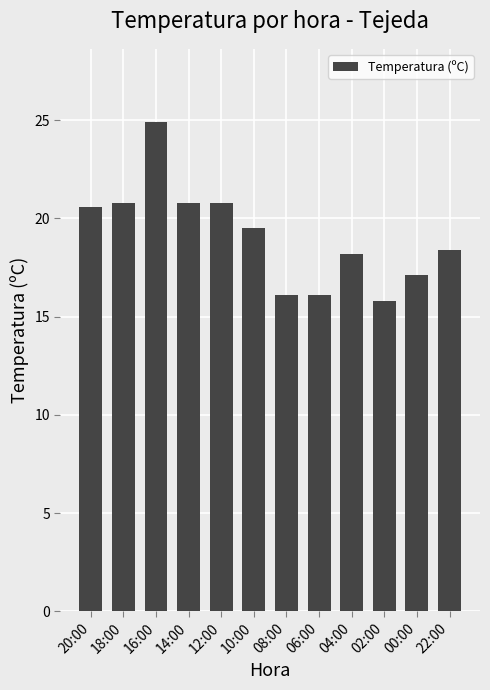

What is the average value?

19.1